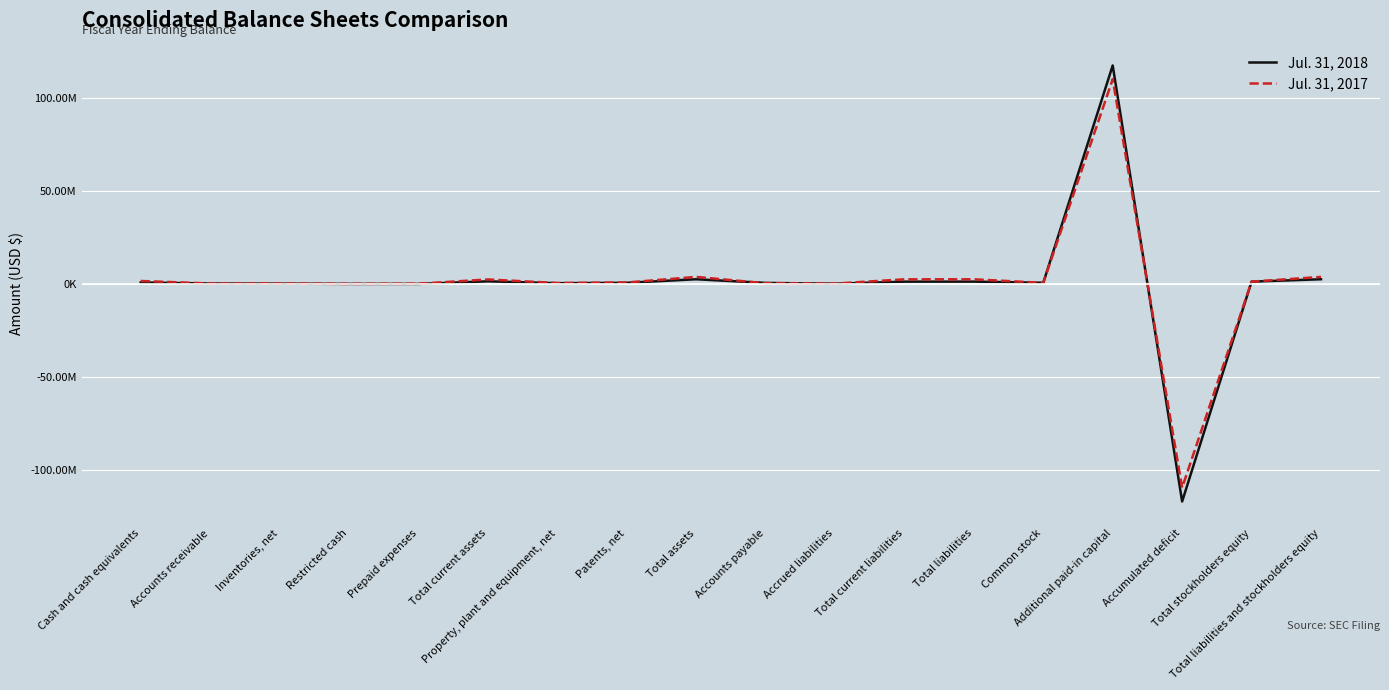

Does the chart display data point markers on the line(s)?

No